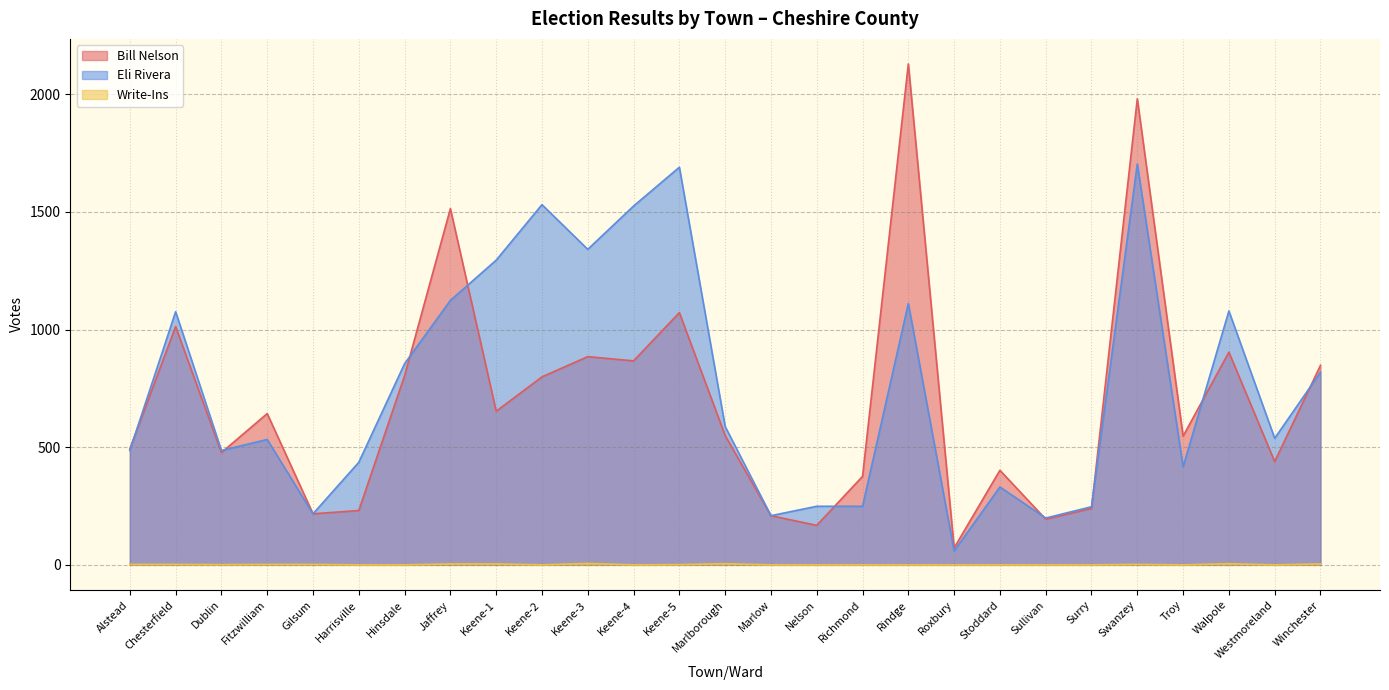

The Bill Nelson series shows 376 at Richmond. True or false?

True